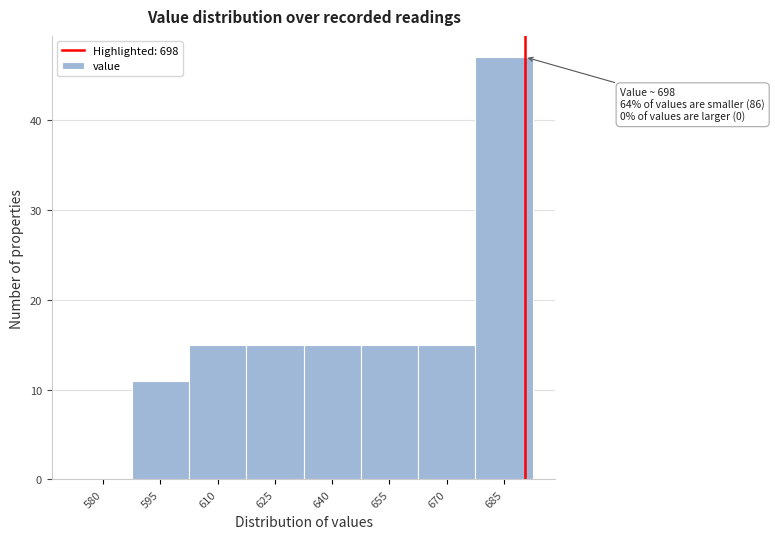

Reading right to left, what are all the values shown in this chart?

685=47	670=15	655=15	640=15	625=15	610=15	595=11	580=0